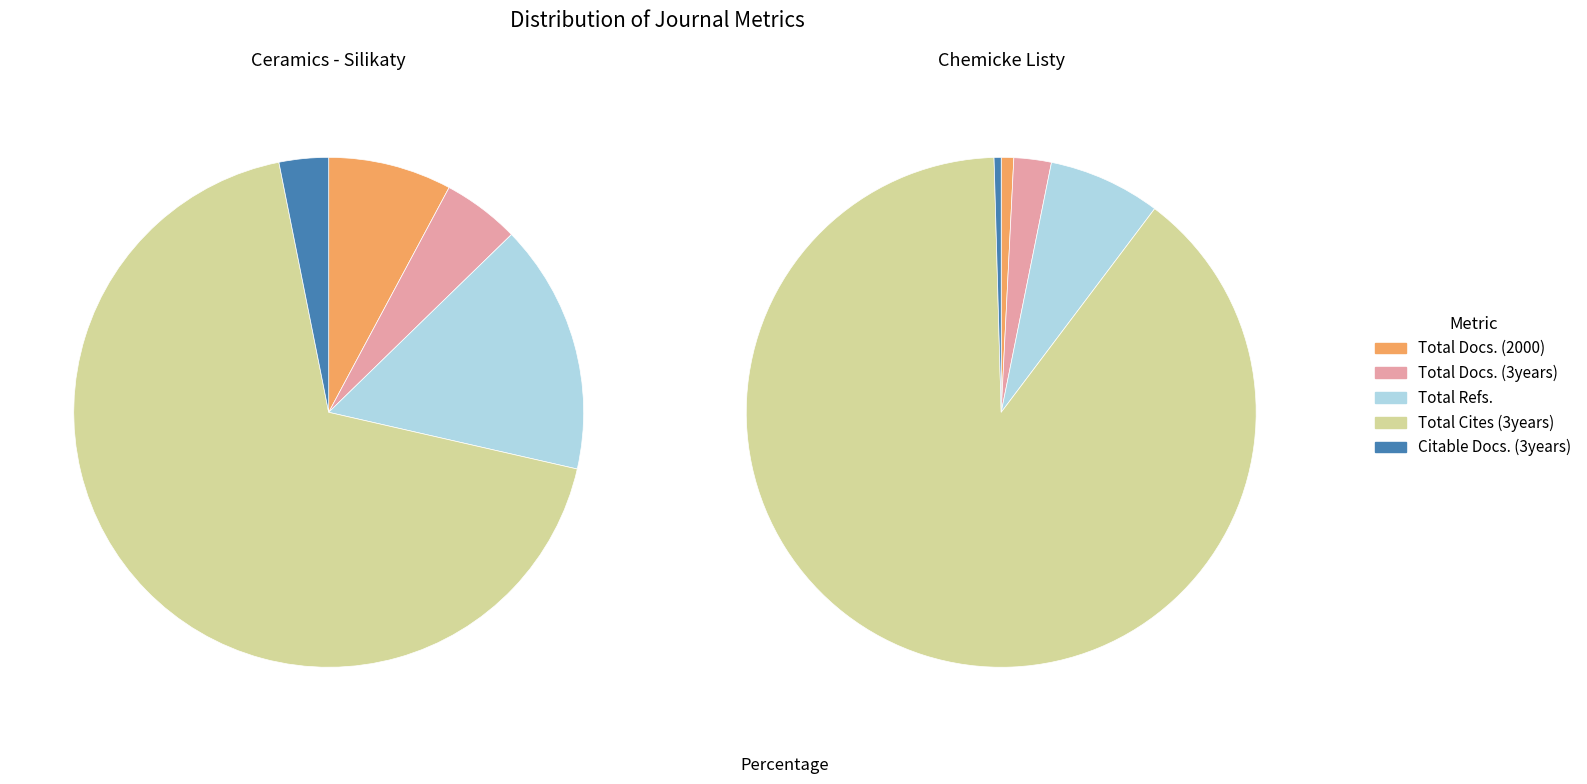

Which slice is the largest?

Total Cites (3years)